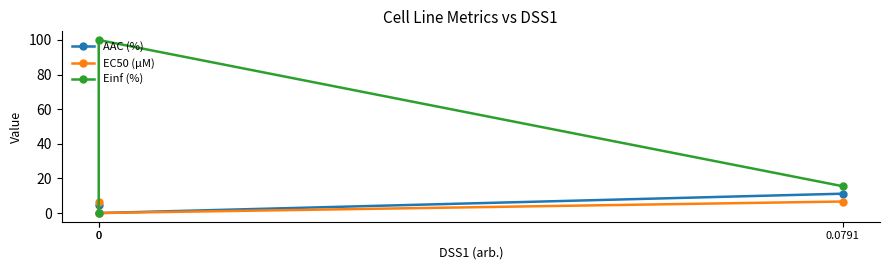

Which series has the largest range (max minus min)?

Einf (%)